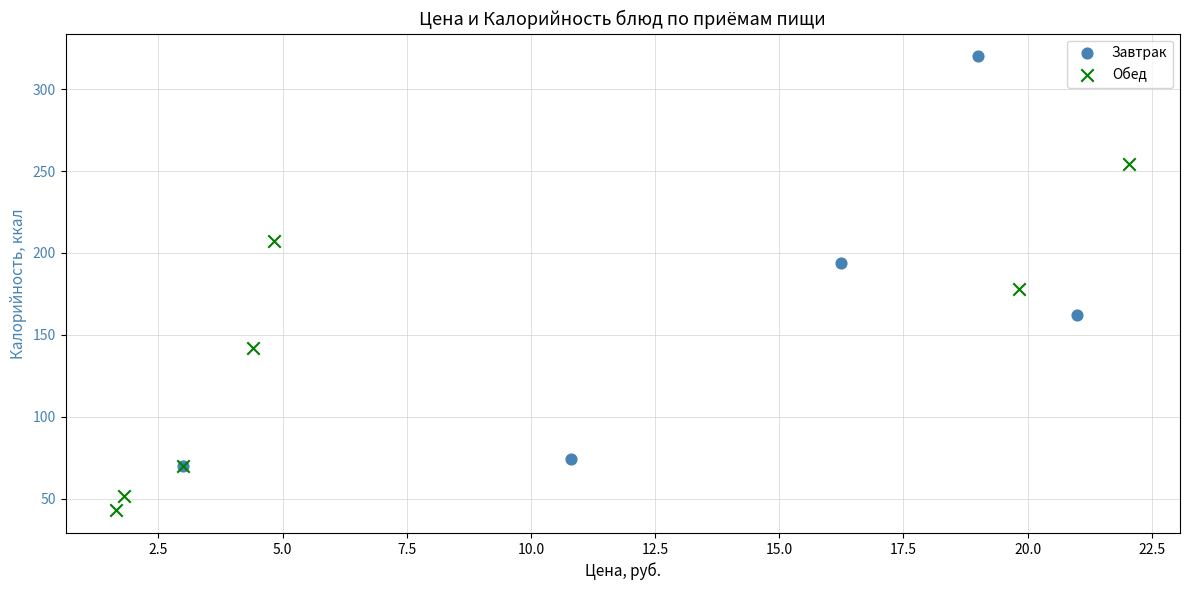

Which series reaches the maximum Y coordinate?

Завтрак